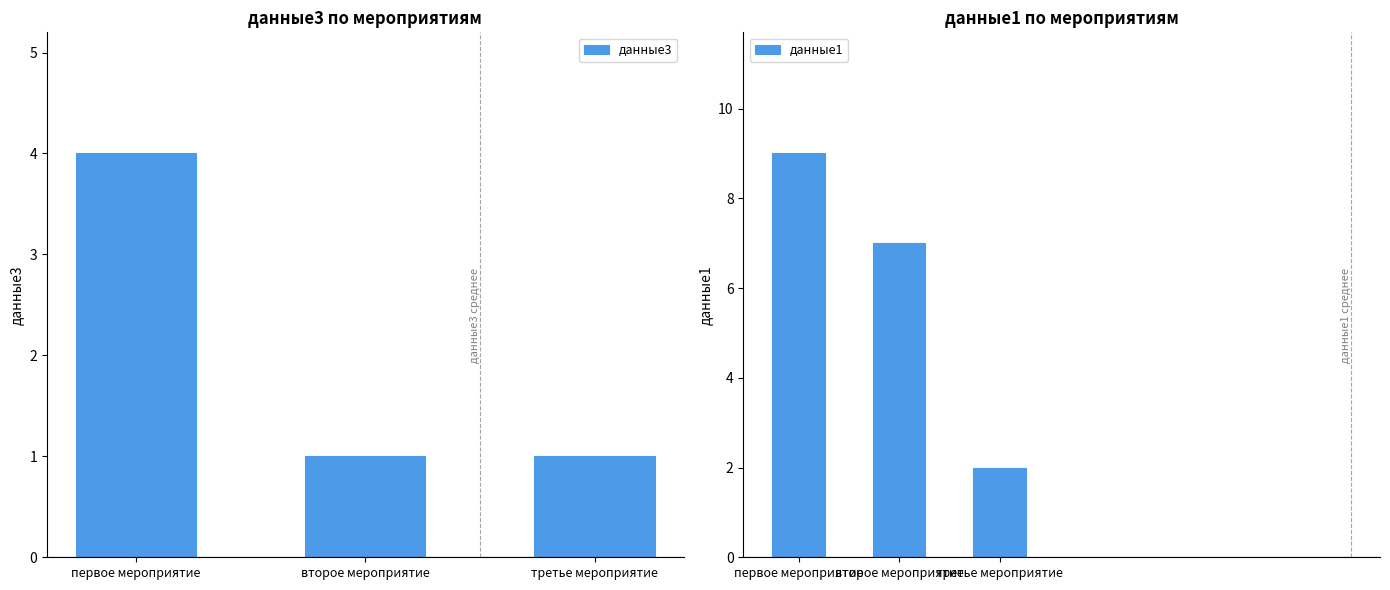

Which series has the largest total across all categories?

данные1